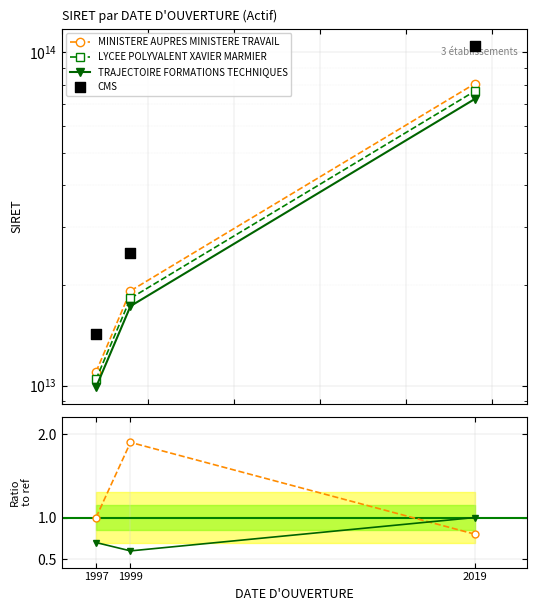

Which series reaches the minimum Y coordinate?

TRAJECTOIRE / ref